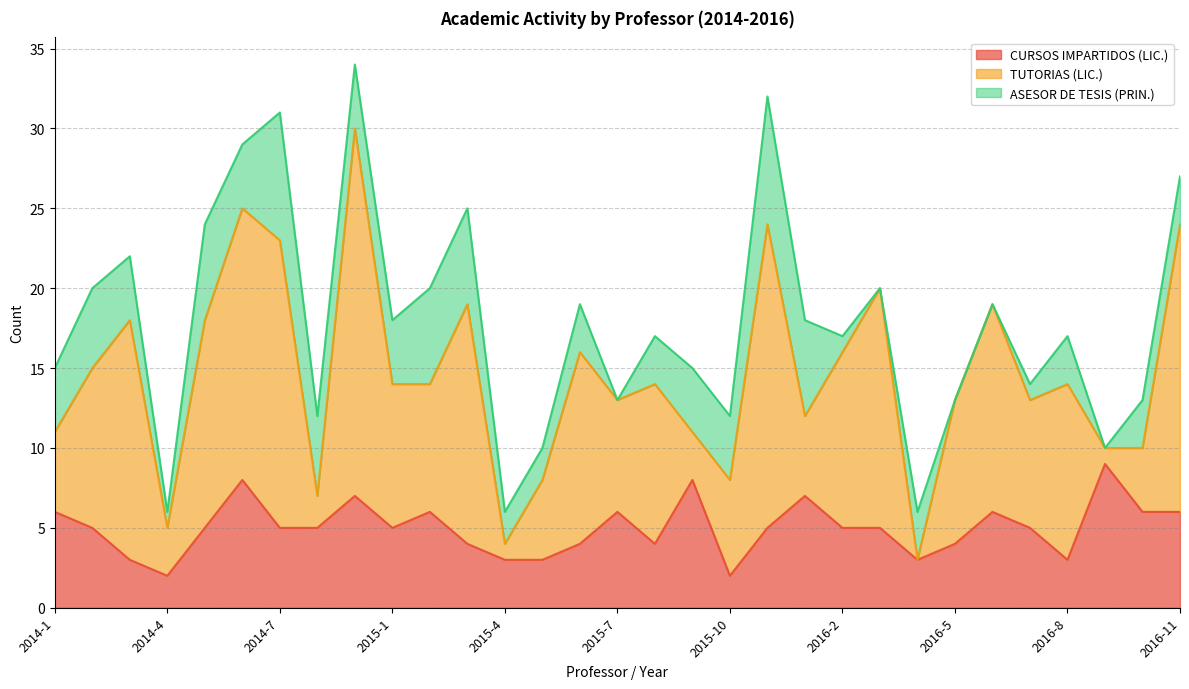

Which series has the widest spread of values?

TUTORIAS (LIC.)